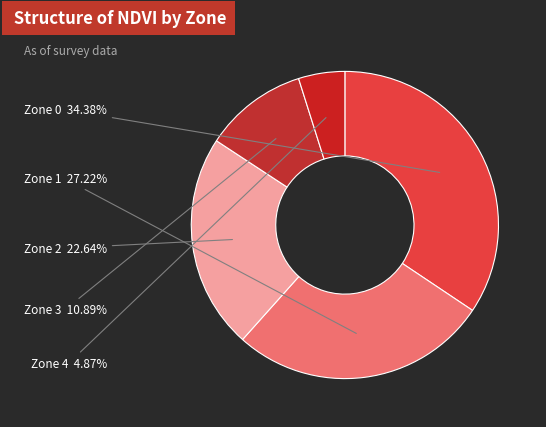

Approximately how many times larger is the value at Zone 4 compared to Zone 0?

0.1